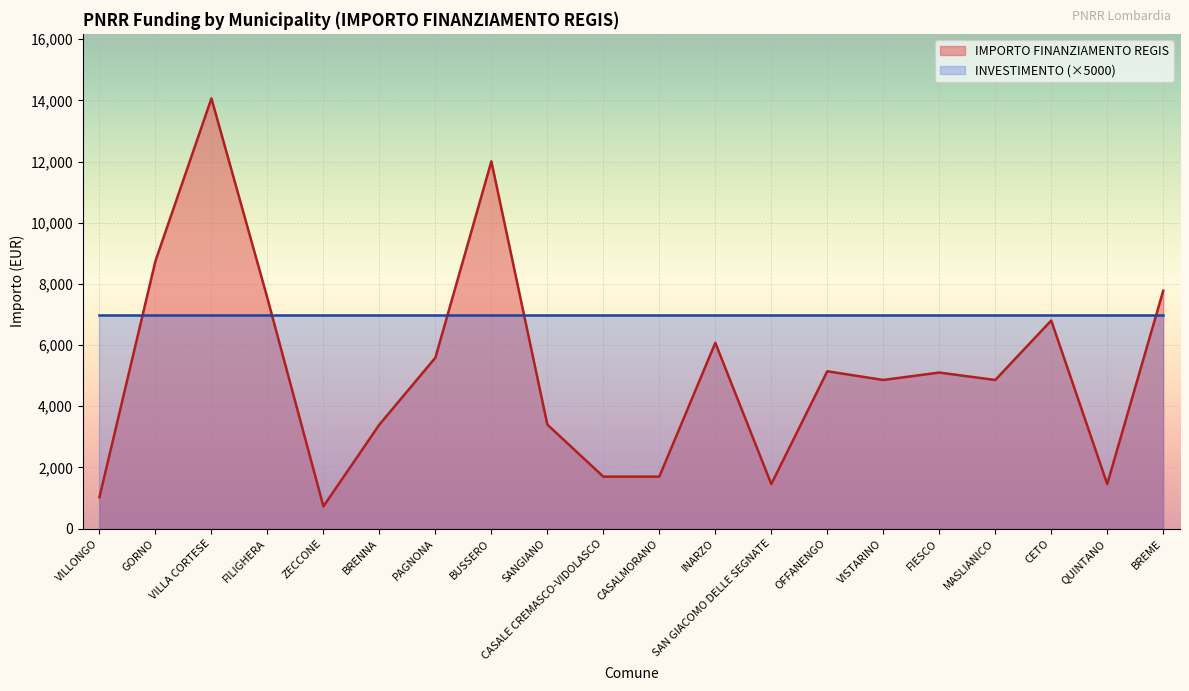

What is the sum of the values at INARZO and SANGIANO?

9477